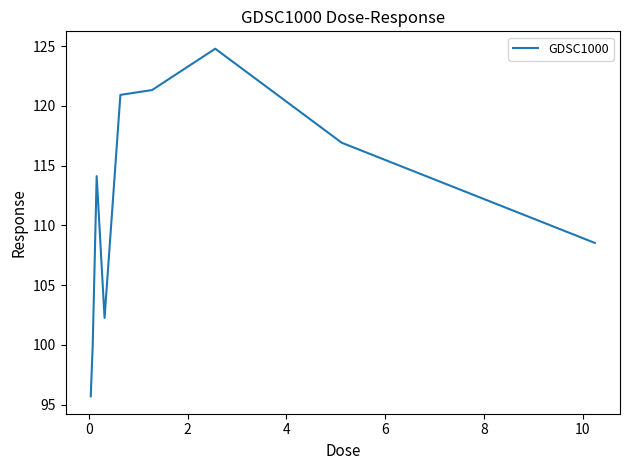

What is the difference between the maximum and minimum values?

29.1